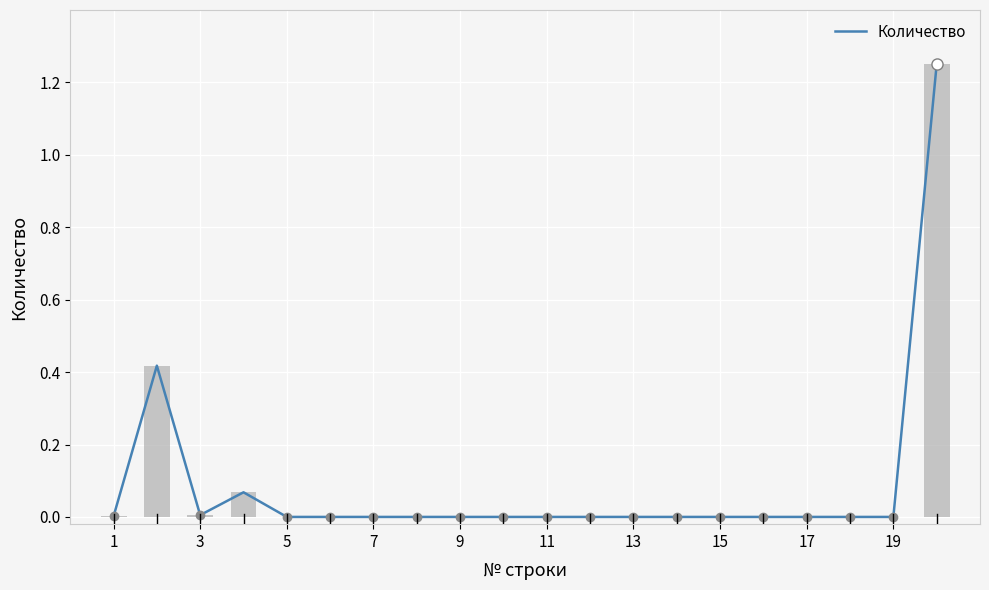

What is the greatest value displayed?

1.2